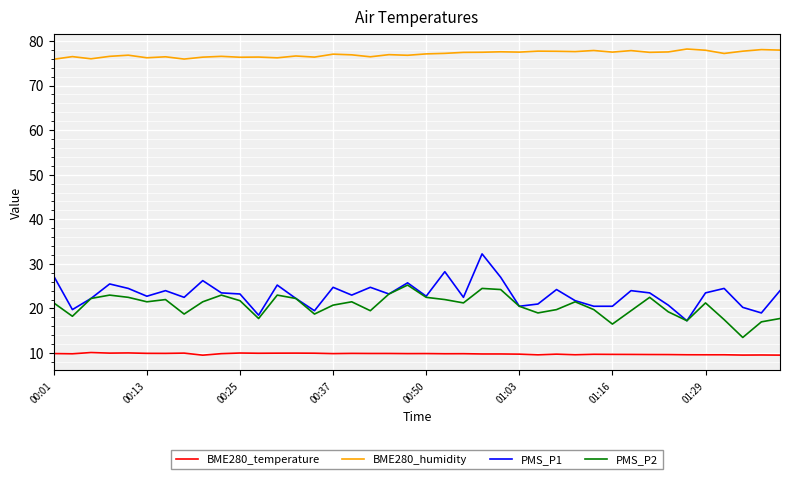

True or false: PMS_P2 and BME280_temperature cross at least once.

False